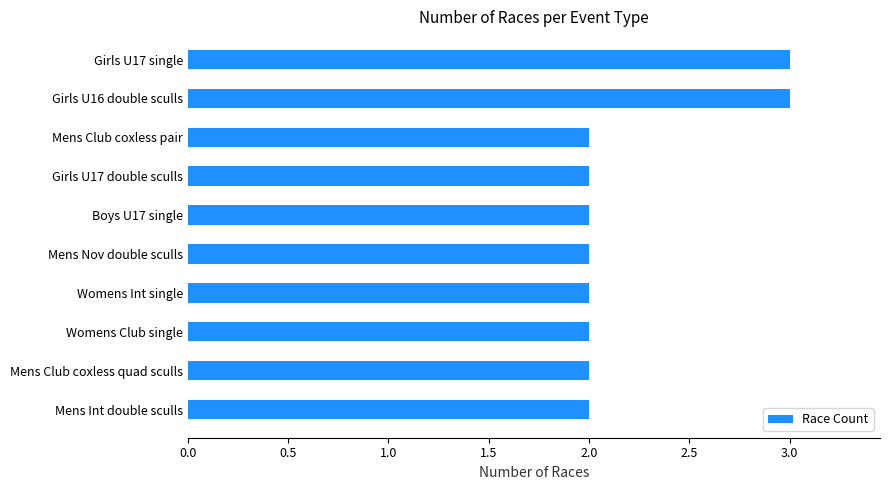

Are the bars horizontal?

Yes